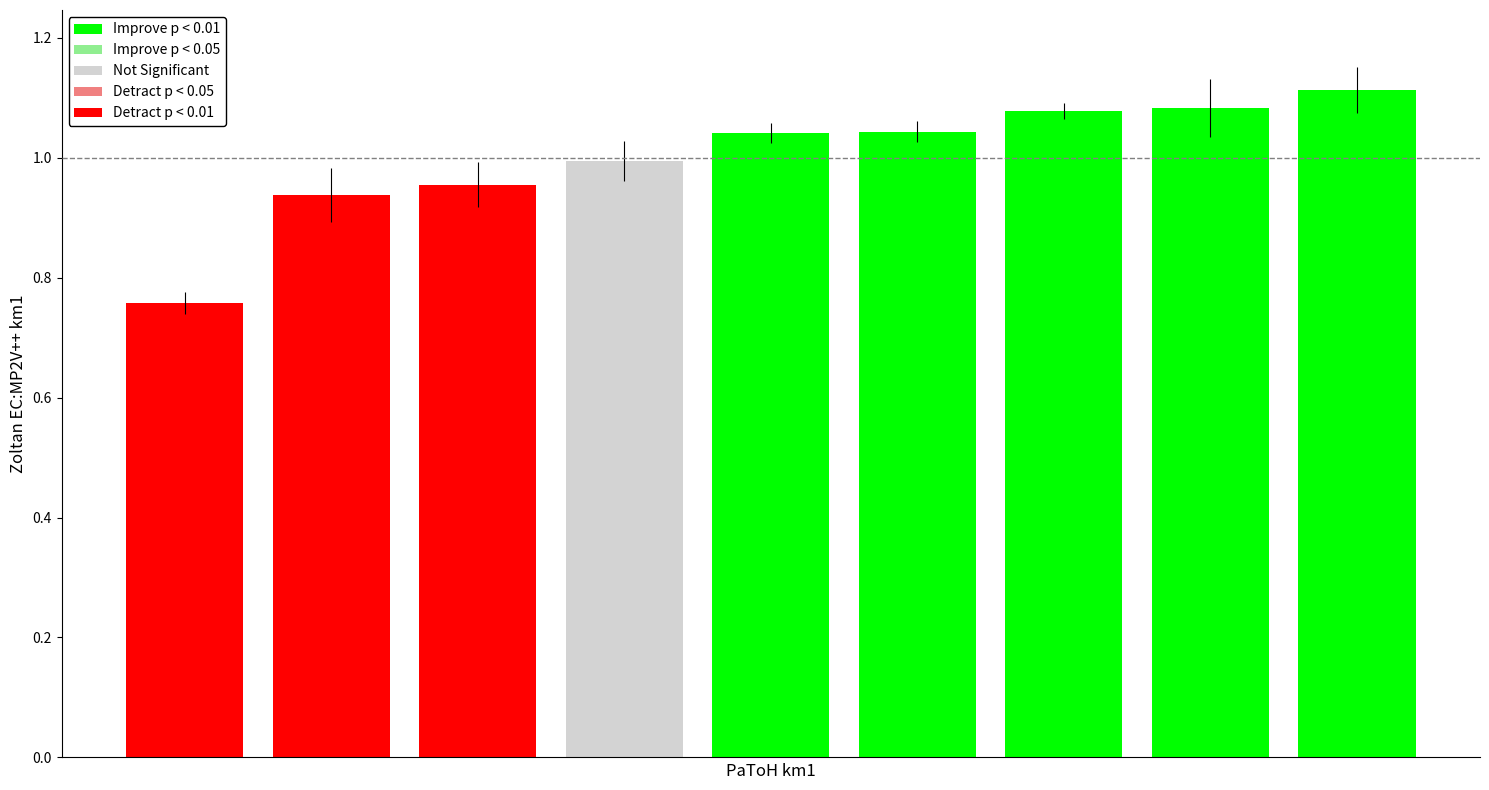

Are the bars grouped side by side (vs. stacked)?

No